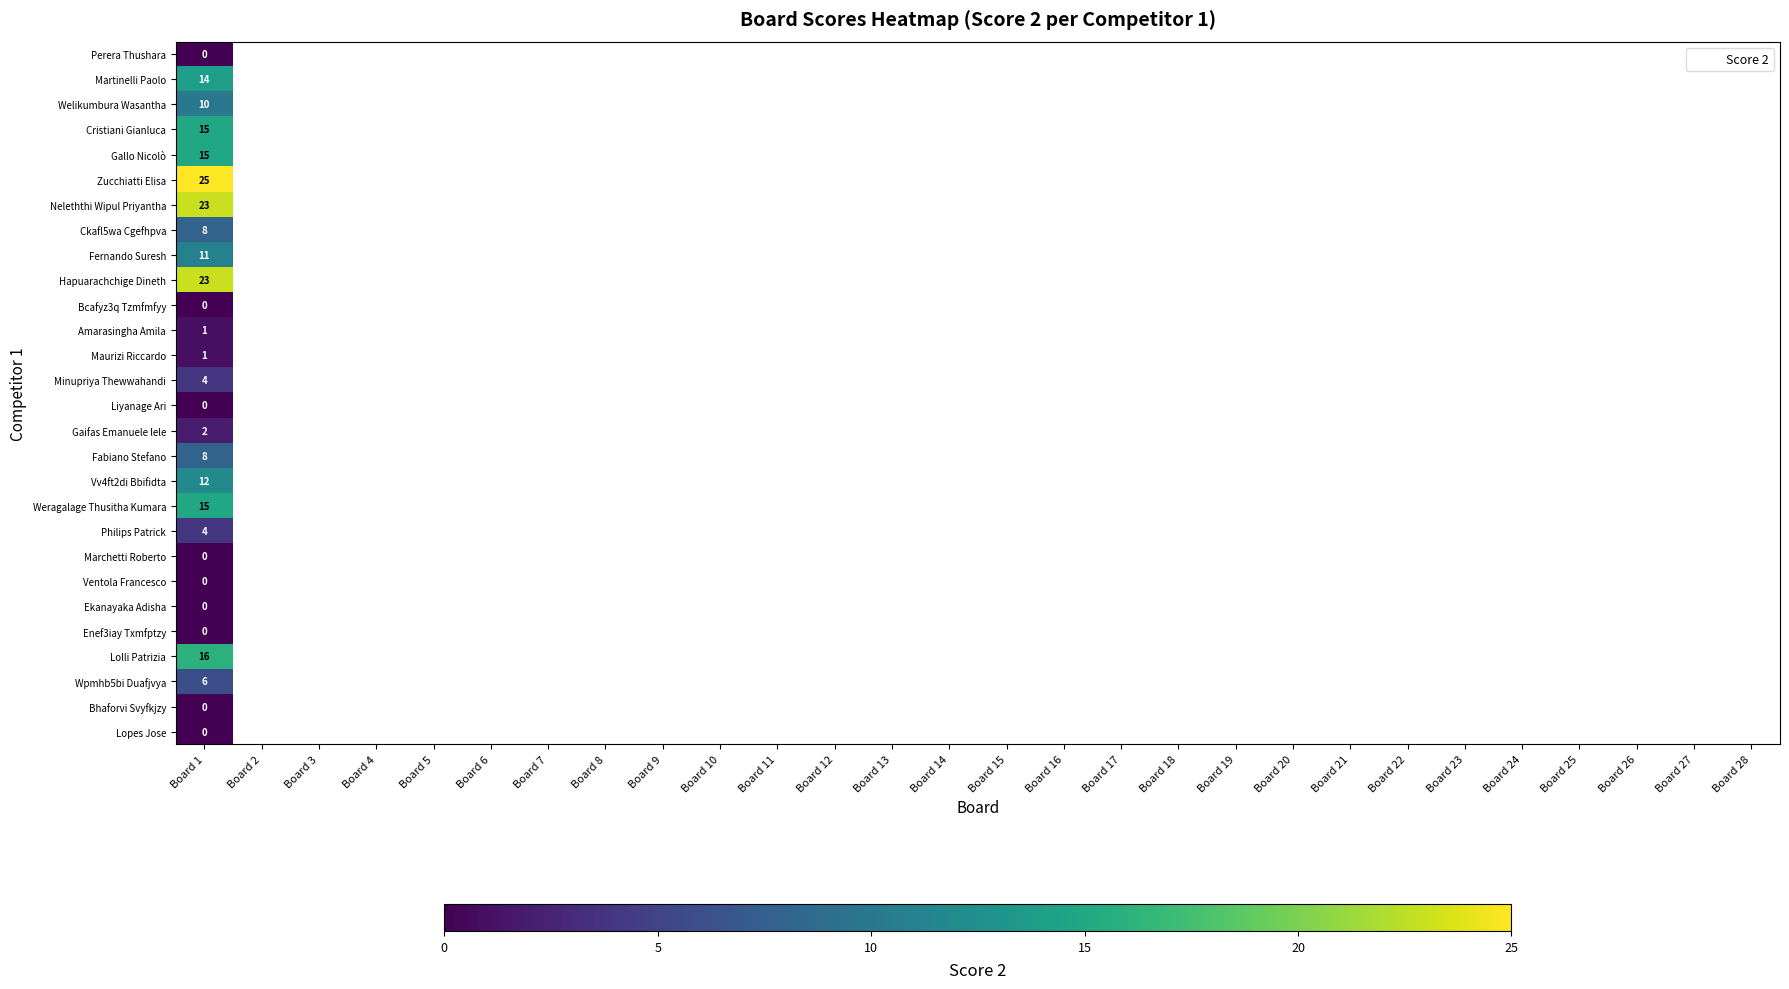

At which label is Minupriya Thewwahandi closest to 4?

Board 1